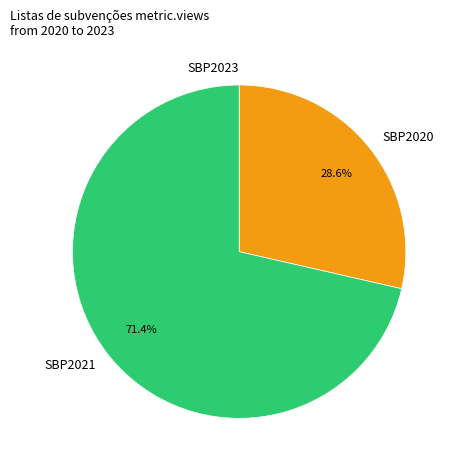

To the nearest percent, what portion does SBP2020 represent?

29%